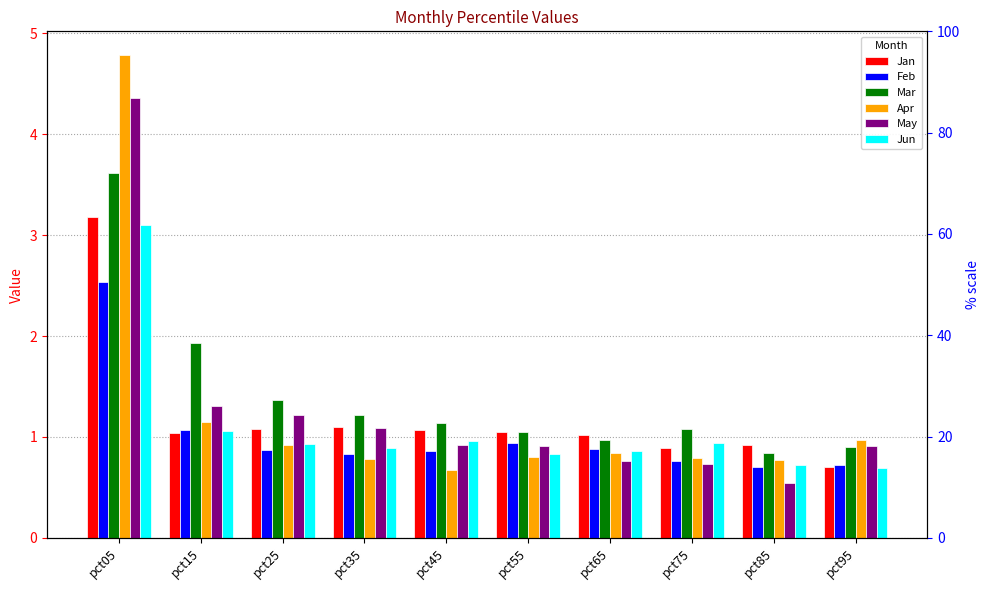

What is the value of the Feb bar at the 4th from the left?

0.8